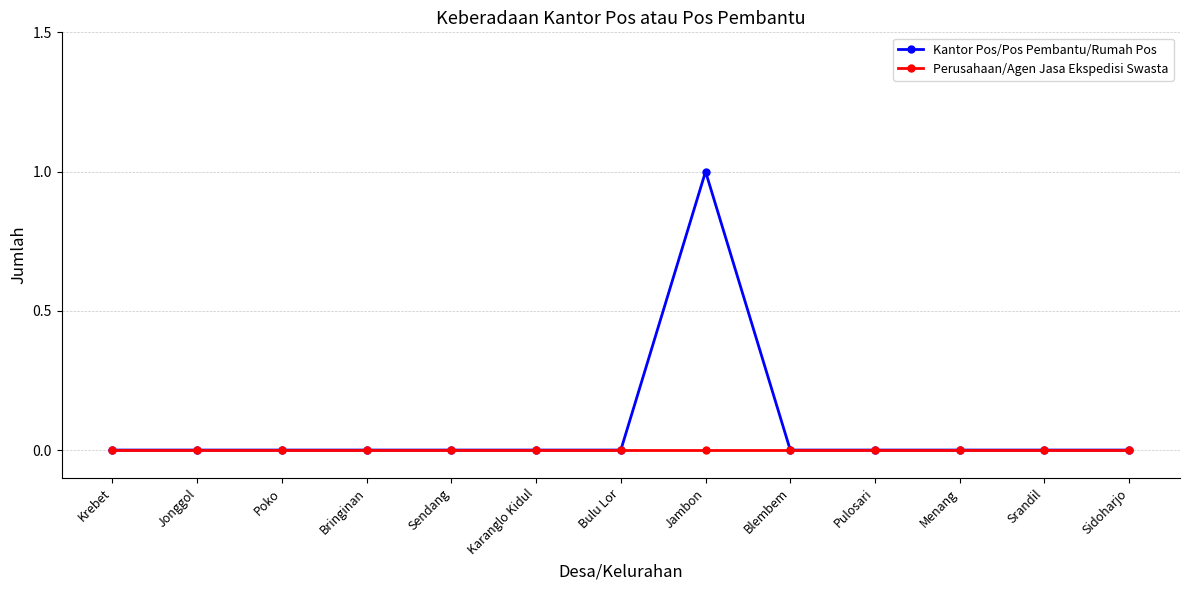

What are all the series names shown in the legend?

Kantor Pos/Pos Pembantu/Rumah Pos, Perusahaan/Agen Jasa Ekspedisi Swasta